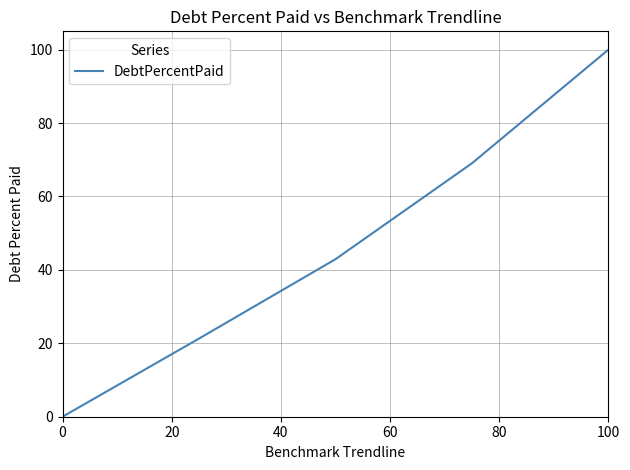

What is the average value?

46.6